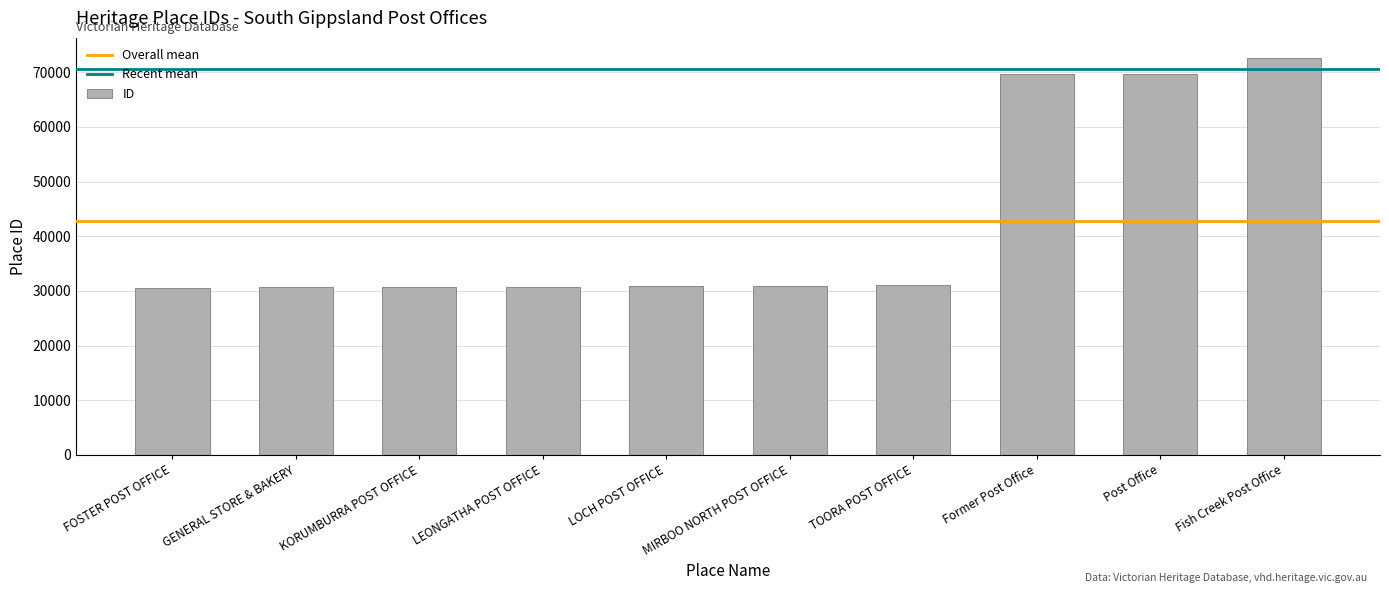

What is the smallest value displayed?

30602